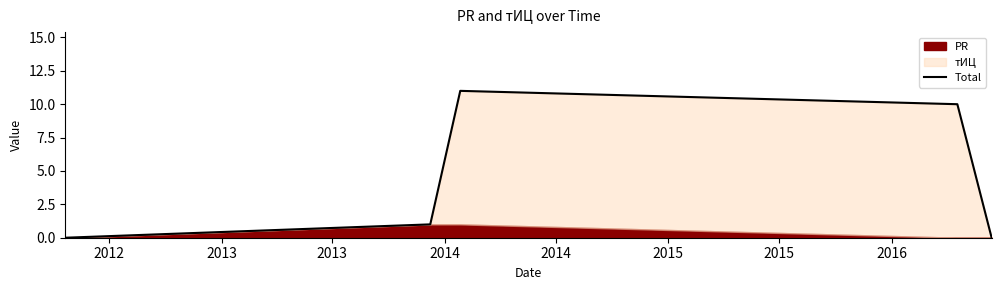

What is the difference between the maximum and minimum values?

11